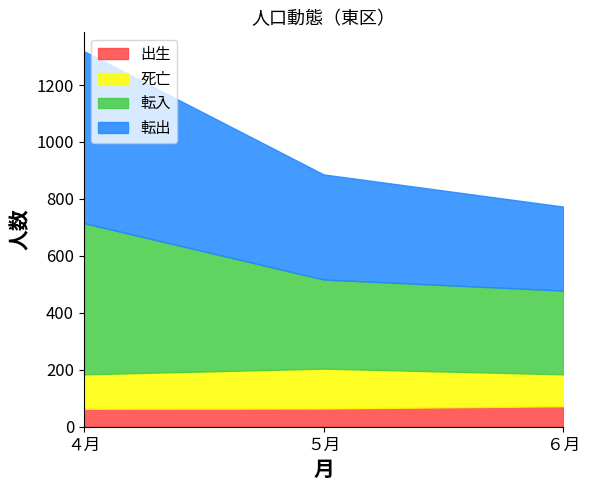

Count the 転出 values in the range 295 to 604.

3